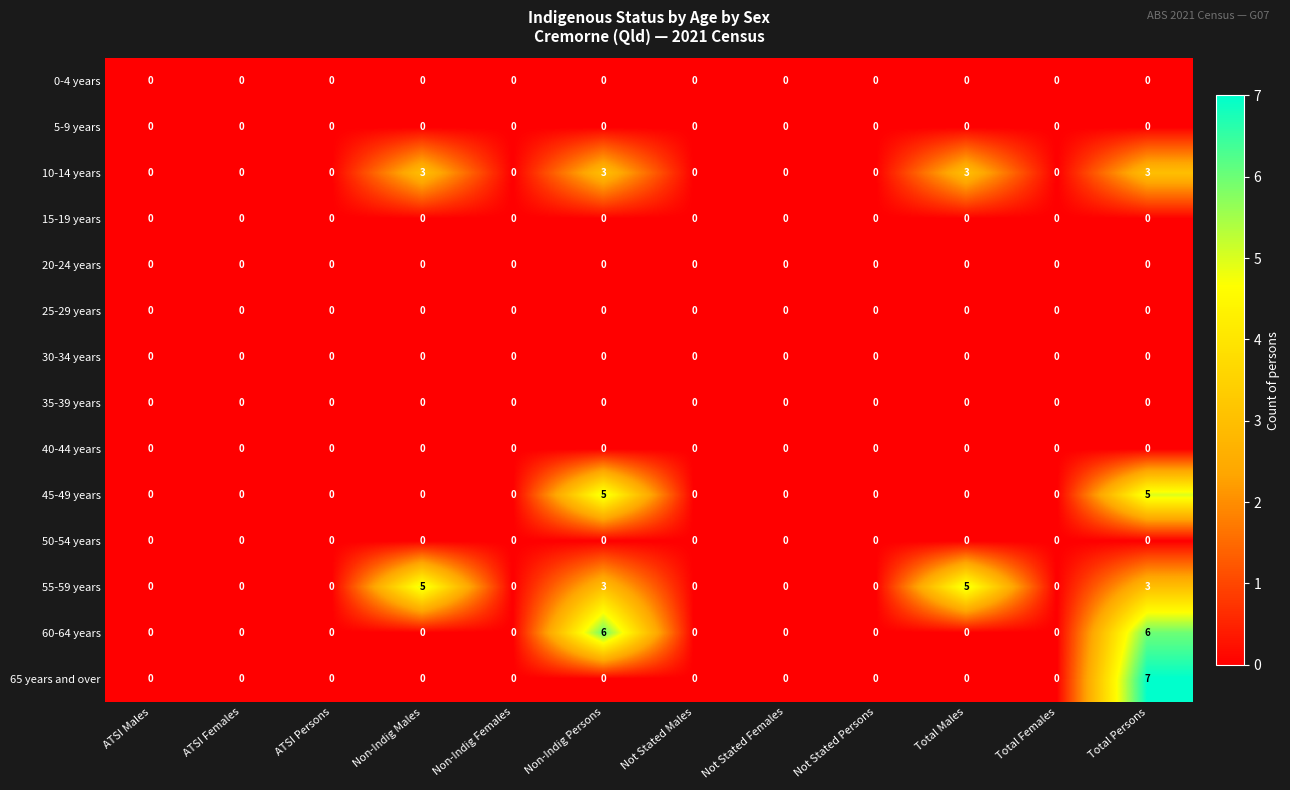

What is the greatest value displayed?

7